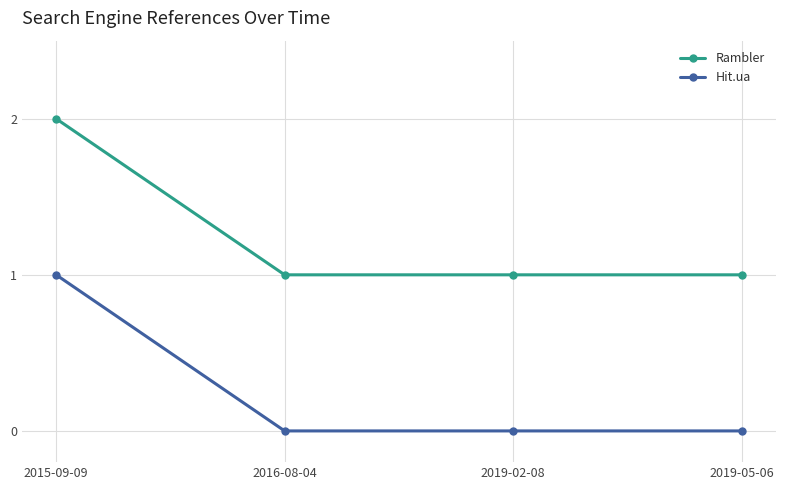

At 2016-08-04, list the series in order from largest to smallest.

Rambler, Hit.ua